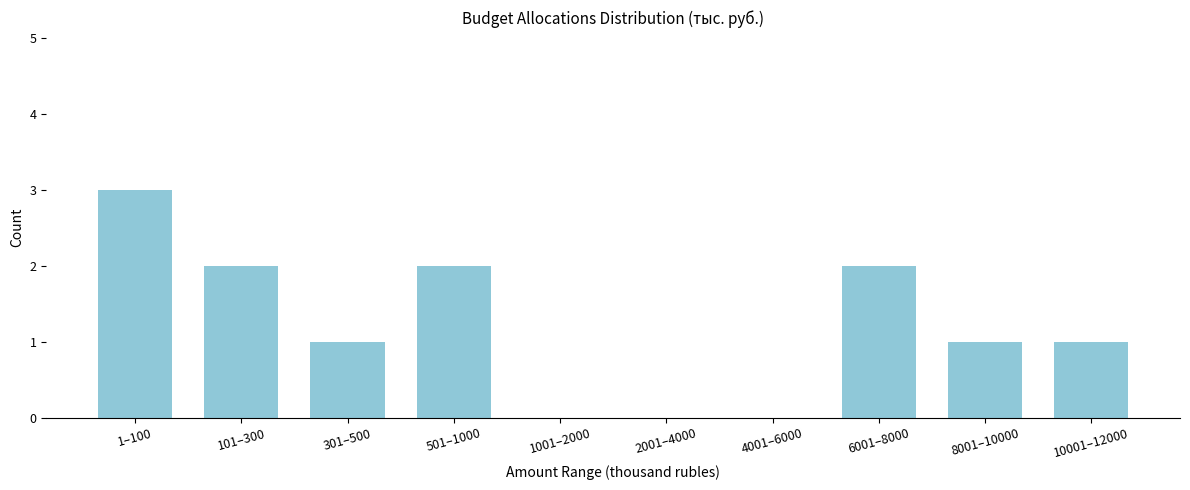

Reading left to right, list all the values displayed in this chart.

1–100=3	101–300=2	301–500=1	501–1000=2	1001–2000=0	2001–4000=0	4001–6000=0	6001–8000=2	8001–10000=1	10001–12000=1